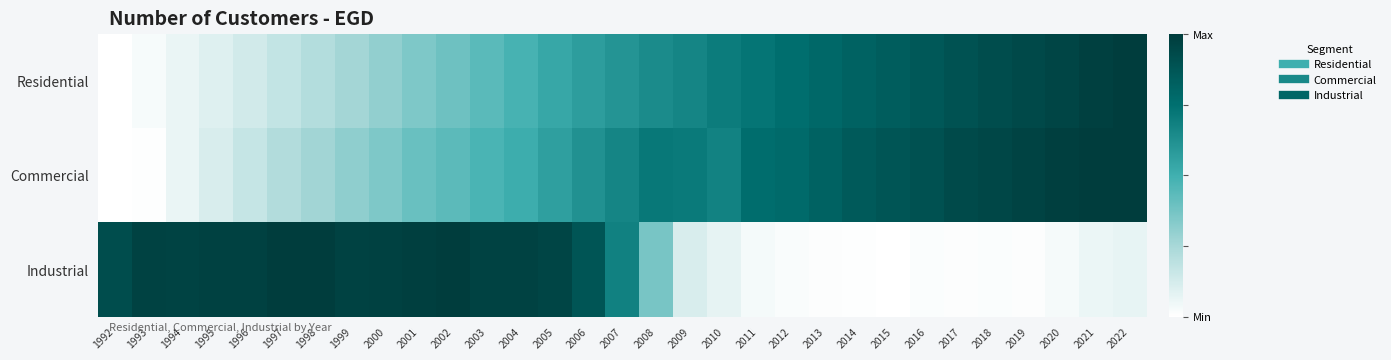

Reading left to right, list all the values displayed in this chart.

Residential: 1992=0.0	1993=0.0	1994=0.1	1995=0.1	1996=0.1	1997=0.2	1998=0.2	1999=0.3	2000=0.3	2001=0.3	2002=0.4	2003=0.4	2004=0.5	2005=0.5	2006=0.6	2007=0.6	2008=0.6	2009=0.7	2010=0.7	2011=0.7	2012=0.8	2013=0.8	2014=0.8	2015=0.8	2016=0.9	2017=0.9	2018=0.9	2019=0.9	2020=1.0	2021=1.0	2022=1.0
Commercial: 1992=0.0	1993=0.0	1994=0.1	1995=0.1	1996=0.2	1997=0.2	1998=0.3	1999=0.3	2000=0.3	2001=0.4	2002=0.4	2003=0.5	2004=0.5	2005=0.6	2006=0.6	2007=0.7	2008=0.7	2009=0.7	2010=0.7	2011=0.8	2012=0.8	2013=0.8	2014=0.9	2015=0.9	2016=0.9	2017=0.9	2018=0.9	2019=1.0	2020=1.0	2021=1.0	2022=1.0
Industrial: 1992=0.9	1993=1.0	1994=1.0	1995=1.0	1996=1.0	1997=1.0	1998=1.0	1999=1.0	2000=1.0	2001=1.0	2002=1.0	2003=1.0	2004=1.0	2005=1.0	2006=0.9	2007=0.7	2008=0.4	2009=0.1	2010=0.1	2011=0.0	2012=0.0	2013=0.0	2014=0.0	2015=0.0	2016=0.0	2017=0.0	2018=0.0	2019=0.0	2020=0.0	2021=0.1	2022=0.1